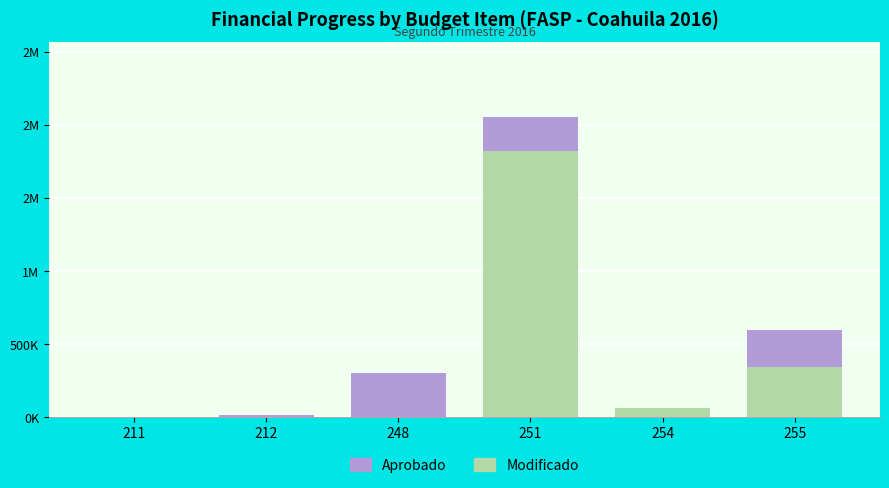

Which series has the widest spread of values?

Modificado